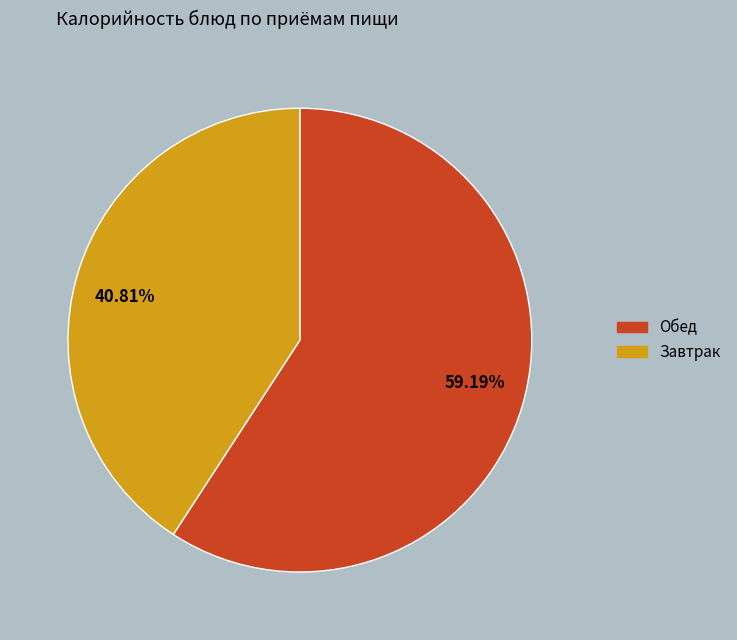

How many slices are in this pie chart?

2